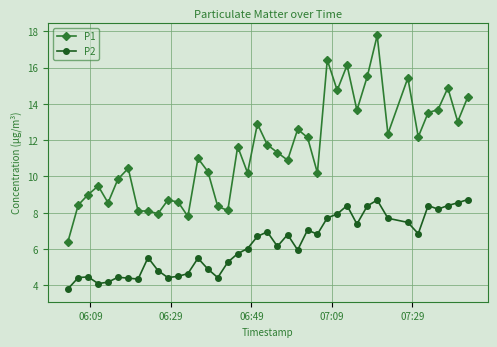

True or false: P2 has more than 1 points higher than both neighbors.

True